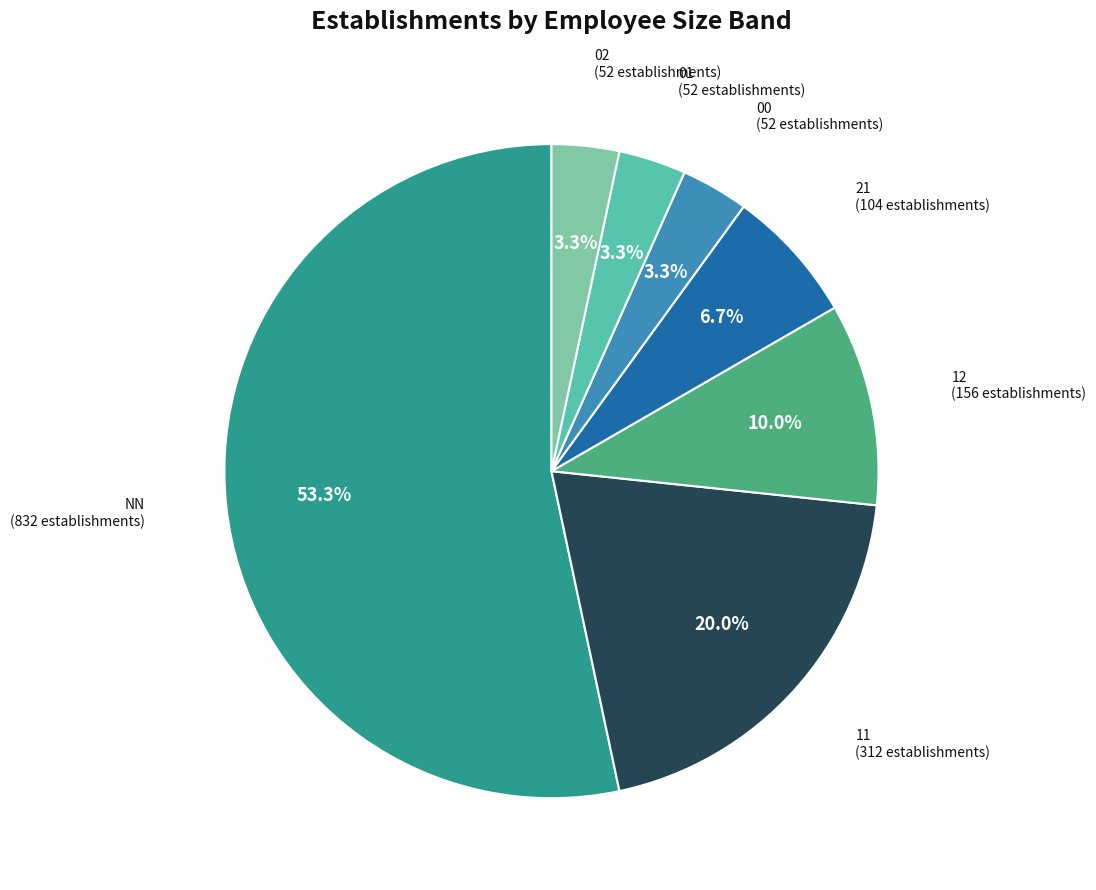

What is the majority slice?

NN